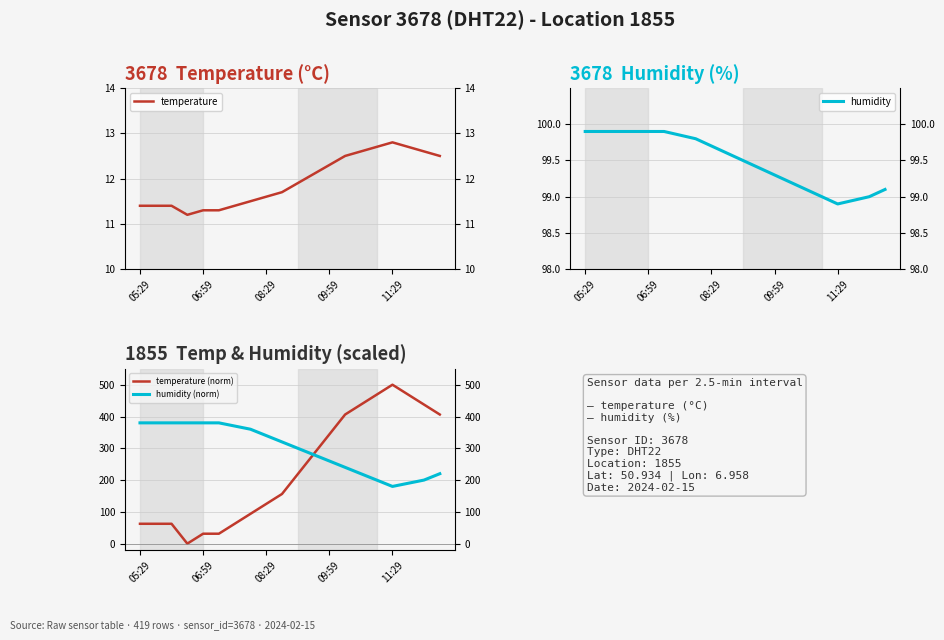

The value of humidity (norm) at 08:29 is 543.1. True or false?

False